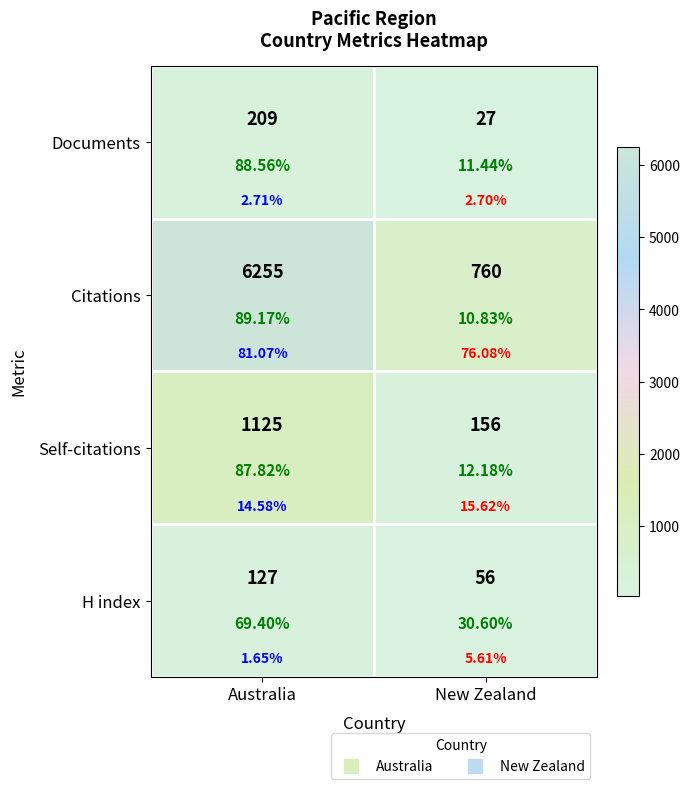

Count the H index values in the range 56 to 127.

2